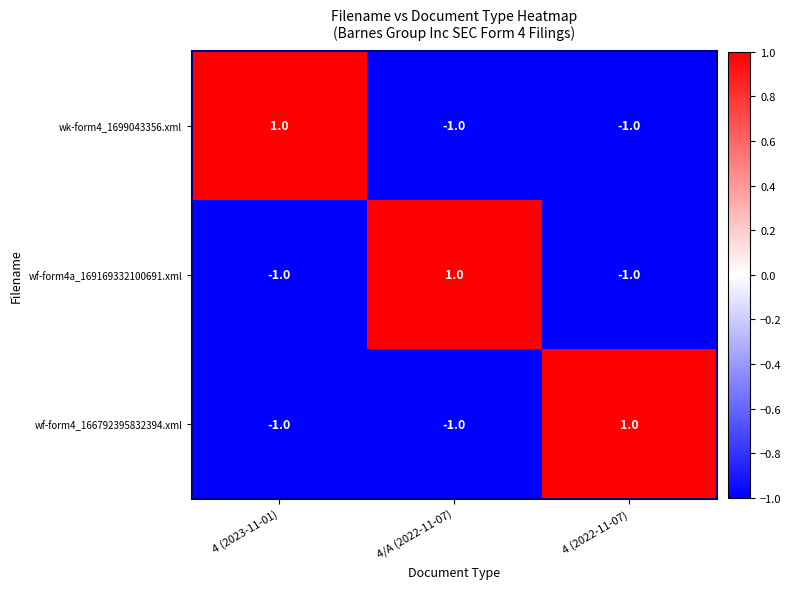

Reading left to right, transcribe all the data shown in this chart.

wk-form4_1699043356.xml: 1	-1	-1
wf-form4a_169169332100691.xml: -1	1	-1
wf-form4_166792395832394.xml: -1	-1	1